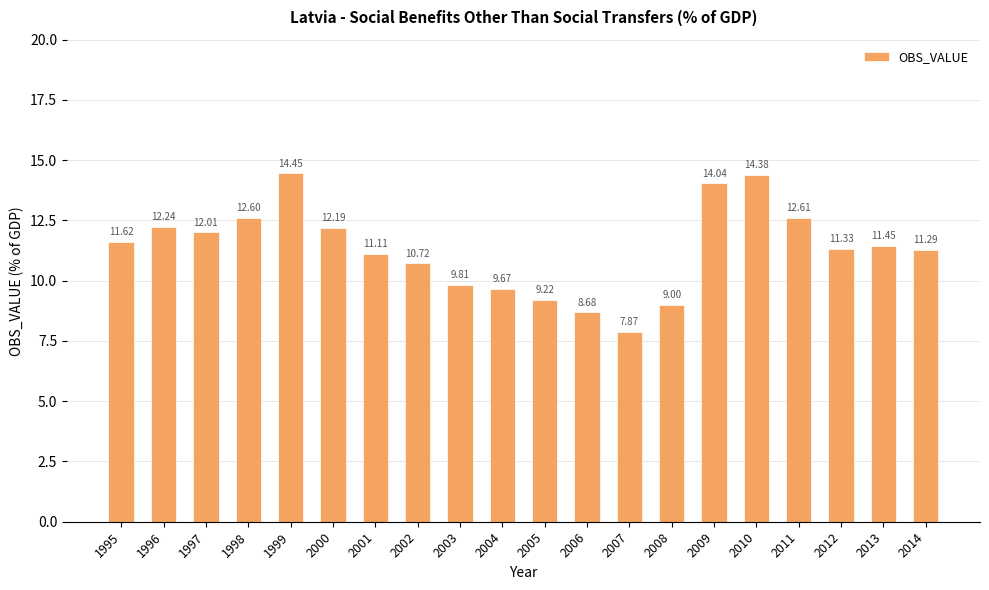

Which has a higher value, 2012 or 1998?

1998